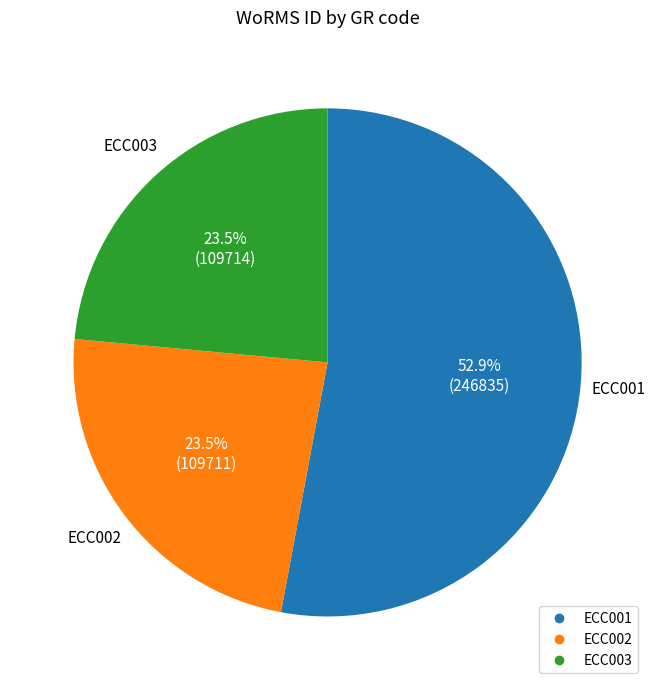

What percentage is the ECC001 slice, to the nearest percent?

53%